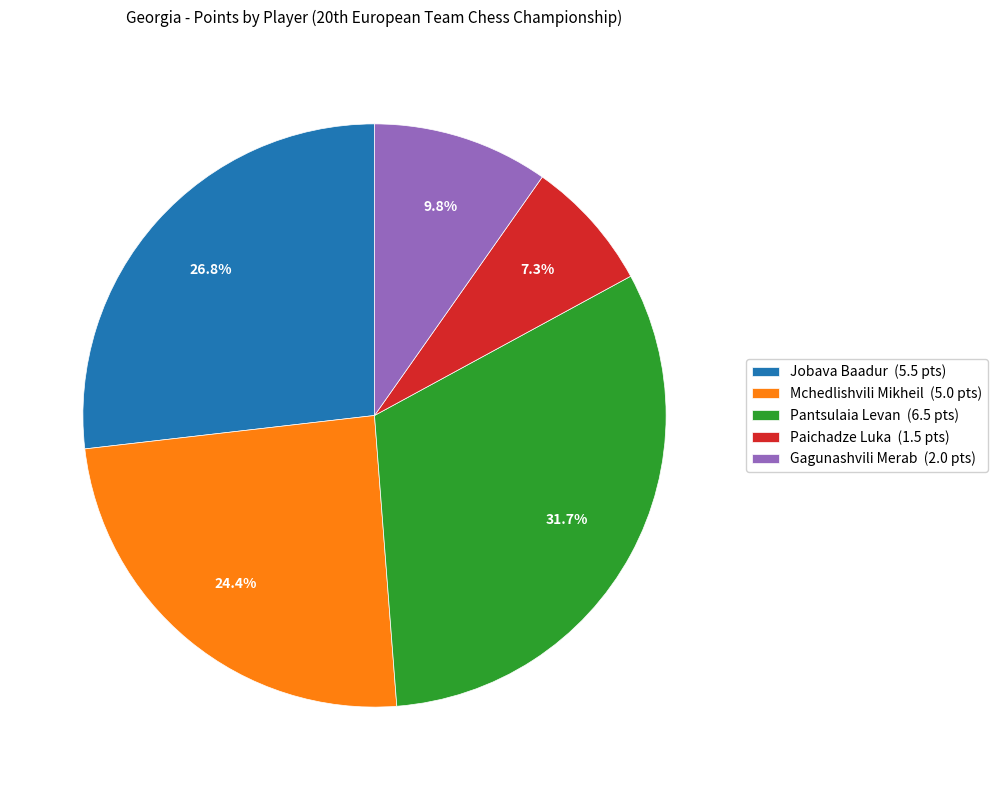

Count the number of slices in the pie.

5